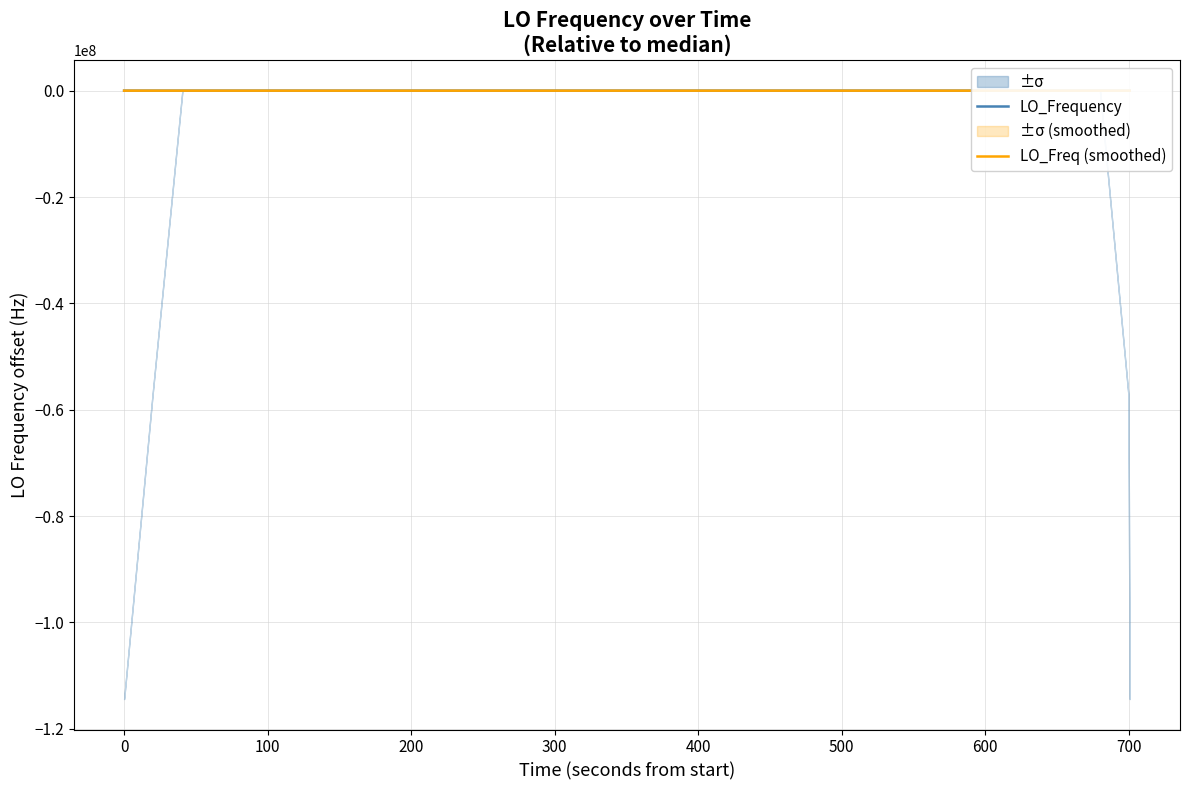

How many times do LO_Frequency and LO_Freq (smoothed) cross each other?

19